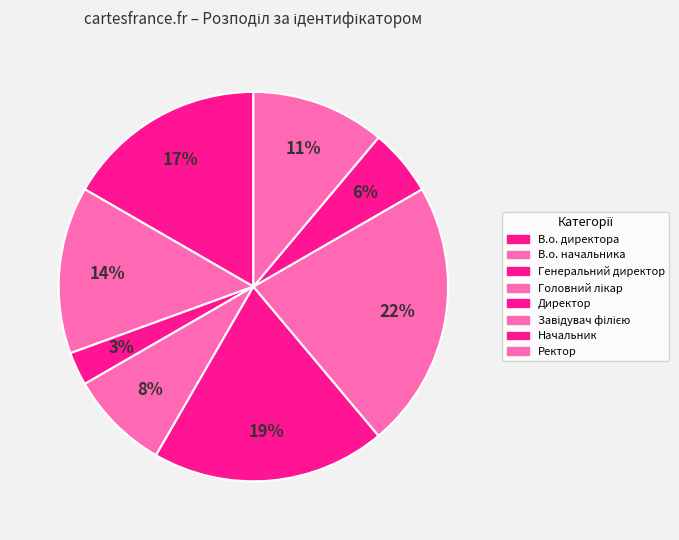

What is the ratio of the value at Головний лікар to the value at Ректор?

0.8